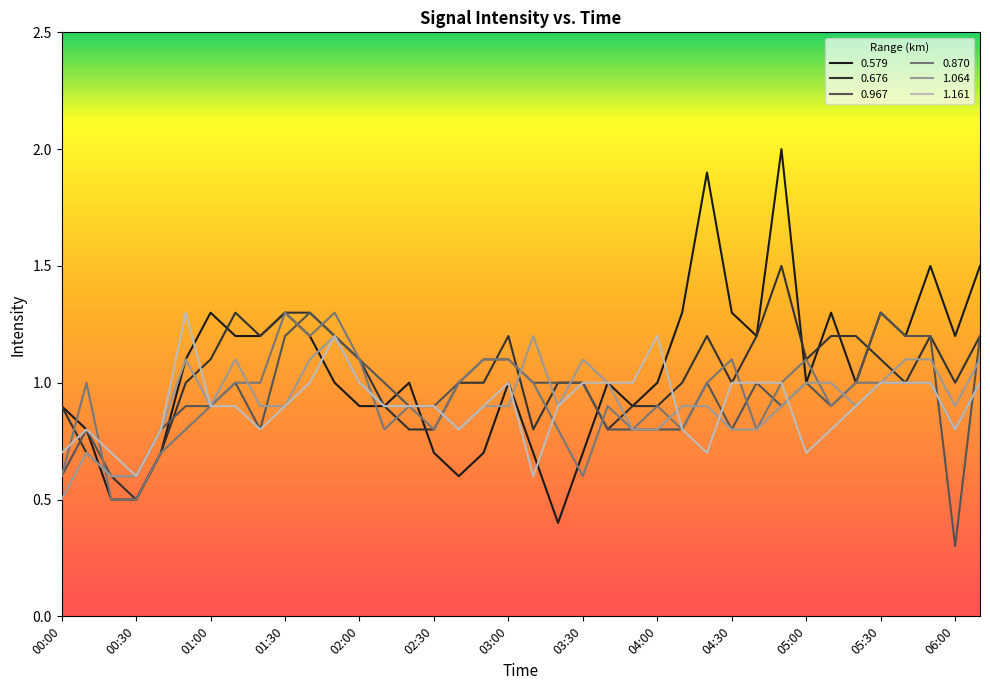

Which series has the largest range (max minus min)?

0.579